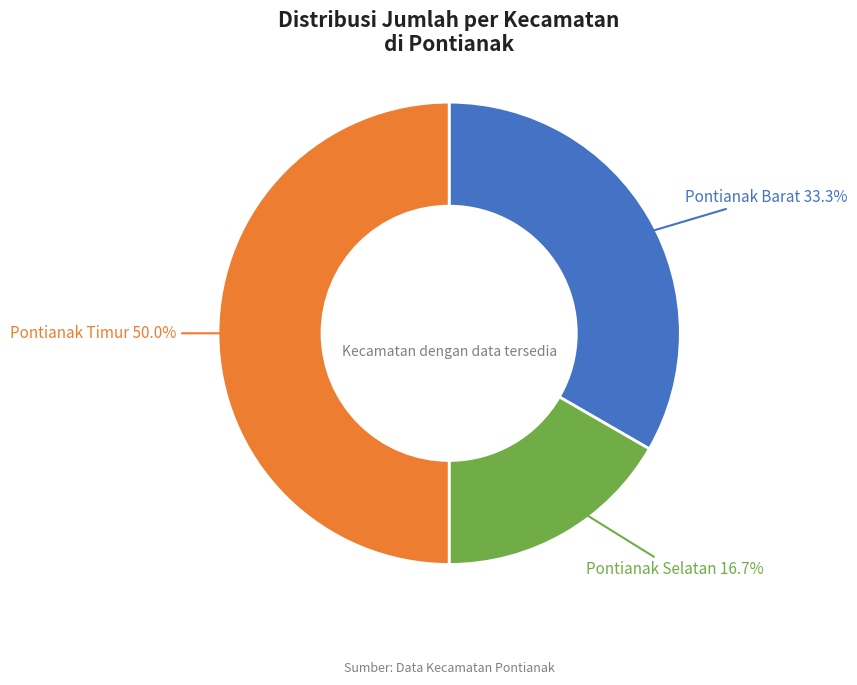

True or false: Pontianak Selatan accounts for 23% of the total.

False